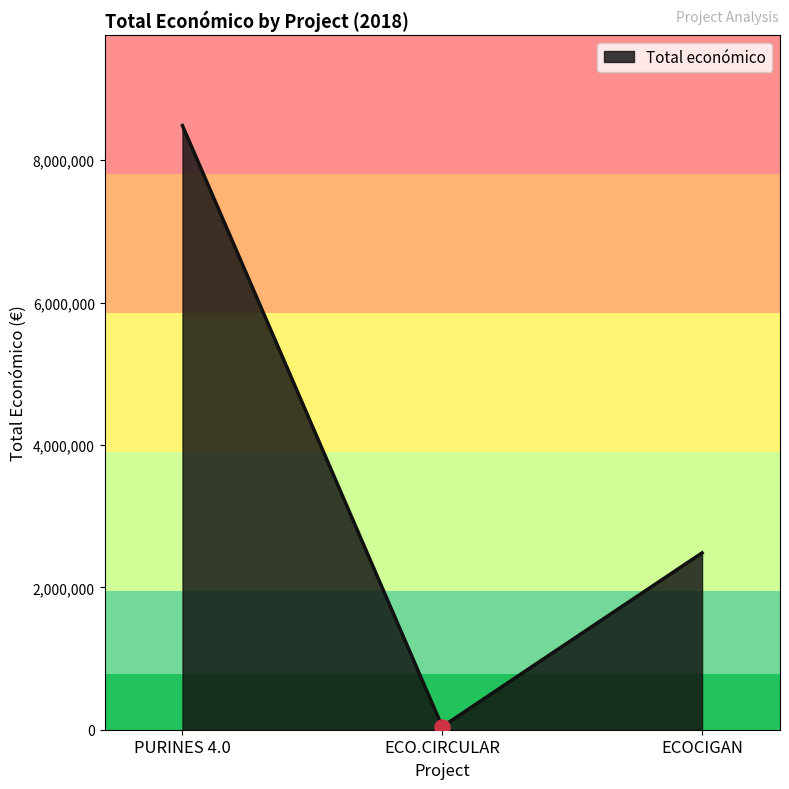

Between ECOCIGAN and PURINES 4.0, which is larger?

PURINES 4.0